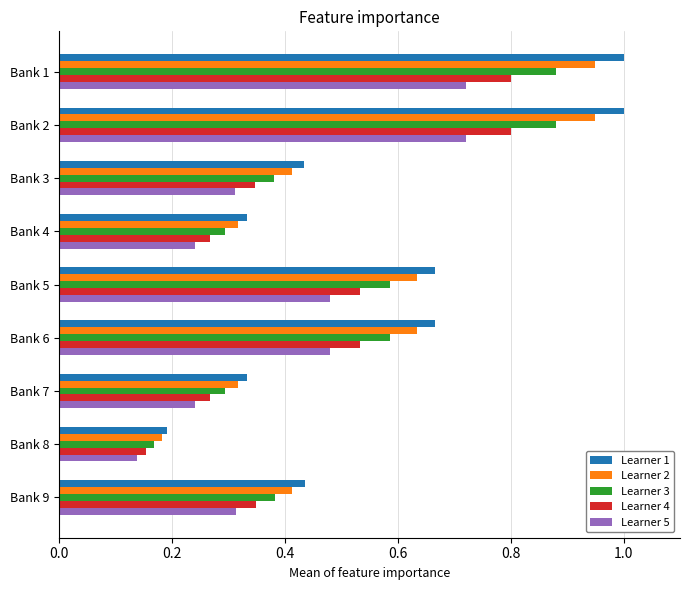

At how many categories does at least one series exceed 0?

9